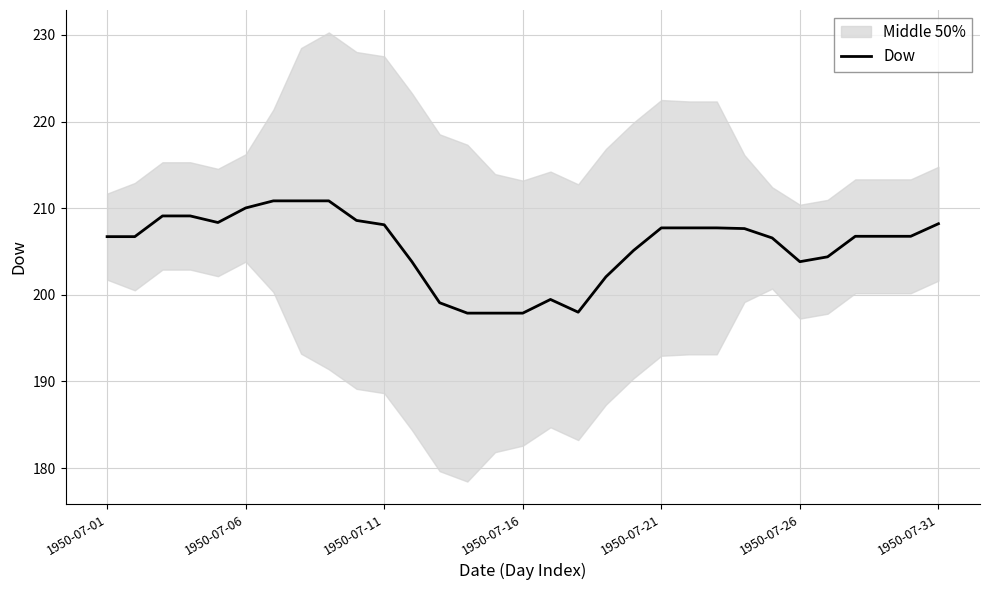

How many data points are less than 206?

11